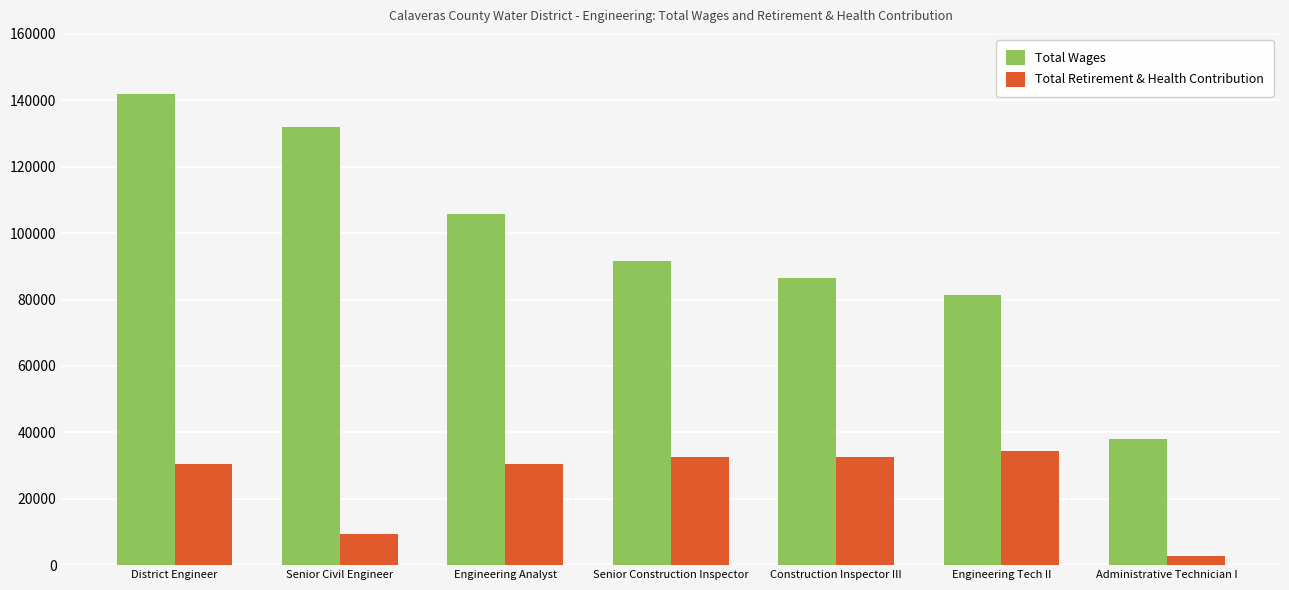

What is the value of the Total Wages bar at the 3rd from the left?

105611